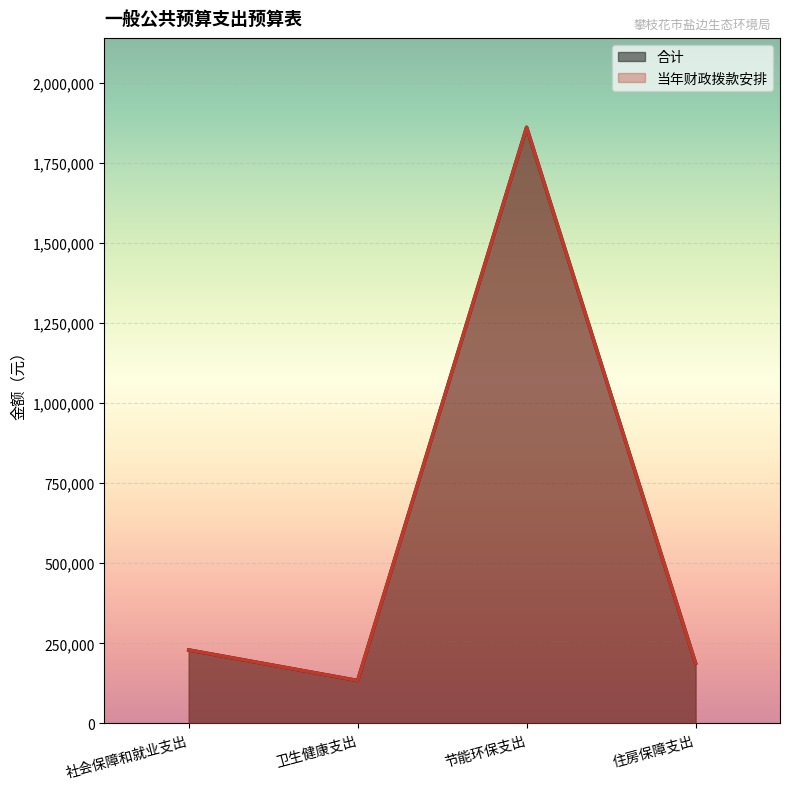

Reading left to right, extract all data points from this chart.

合计: 229277.3	133888.9	1860222.3	188042.0
当年财政拨款安排: 229277.3	133888.9	1860222.3	188042.0